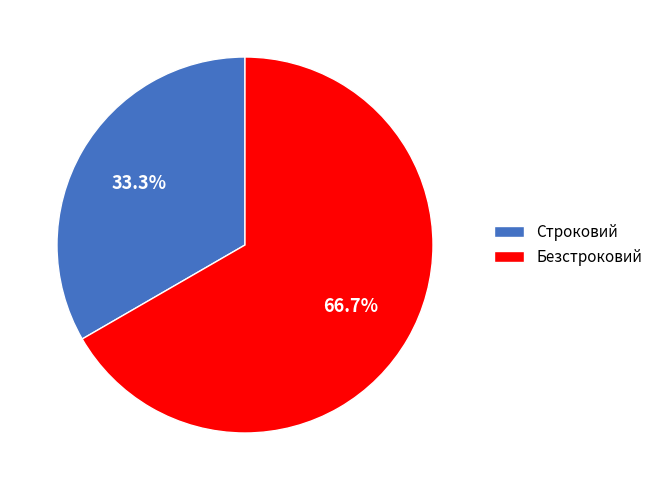

Which slice is the smallest?

Строковий